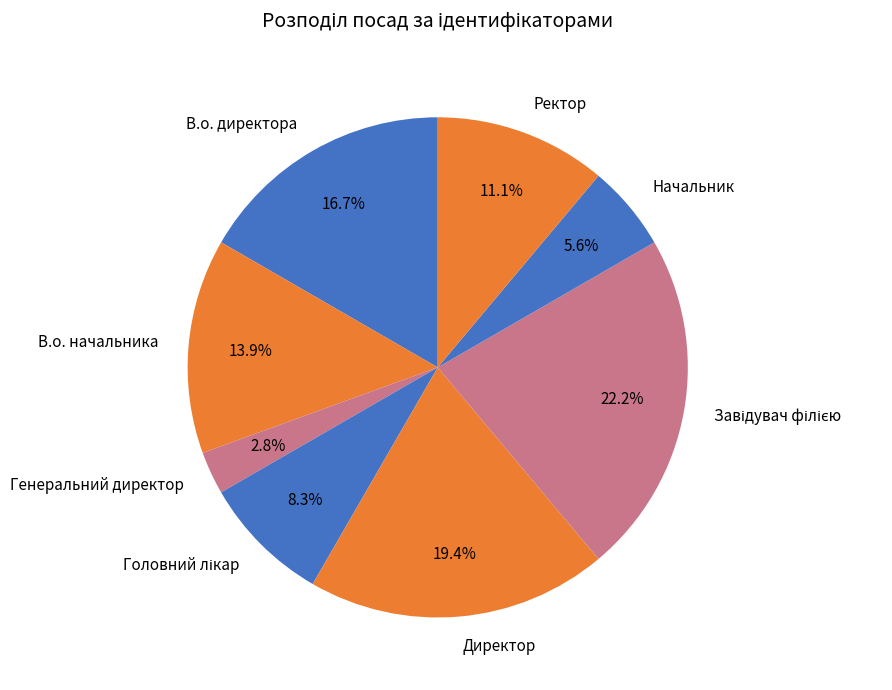

To the nearest percent, what percentage of the pie is Генеральний директор?

3%